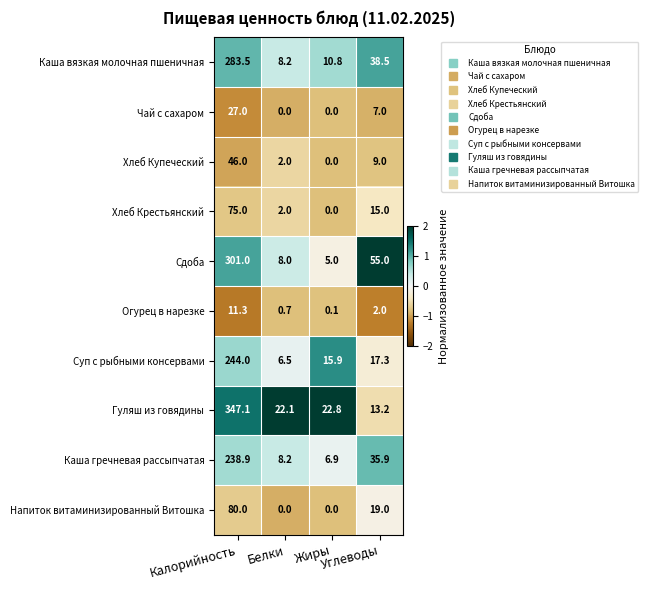

How many data points in Каша гречневая рассыпчатая are above 35?

2